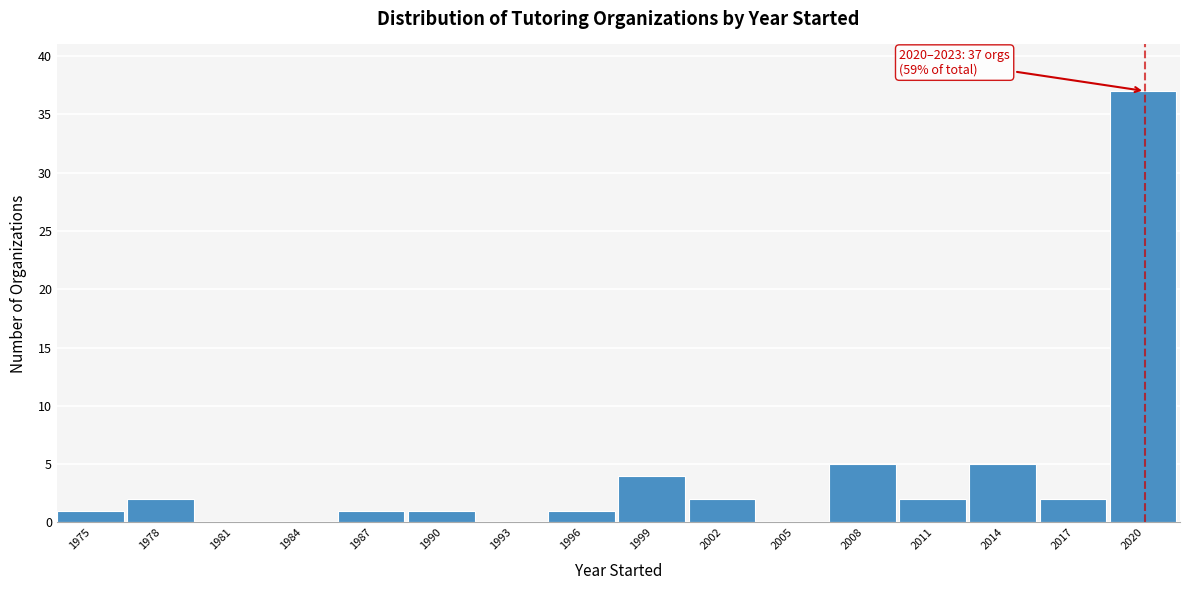

Reading right to left, extract all data points from this chart.

2020=37	2017=2	2014=5	2011=2	2008=5	2005=0	2002=2	1999=4	1996=1	1993=0	1990=1	1987=1	1984=0	1981=0	1978=2	1975=1